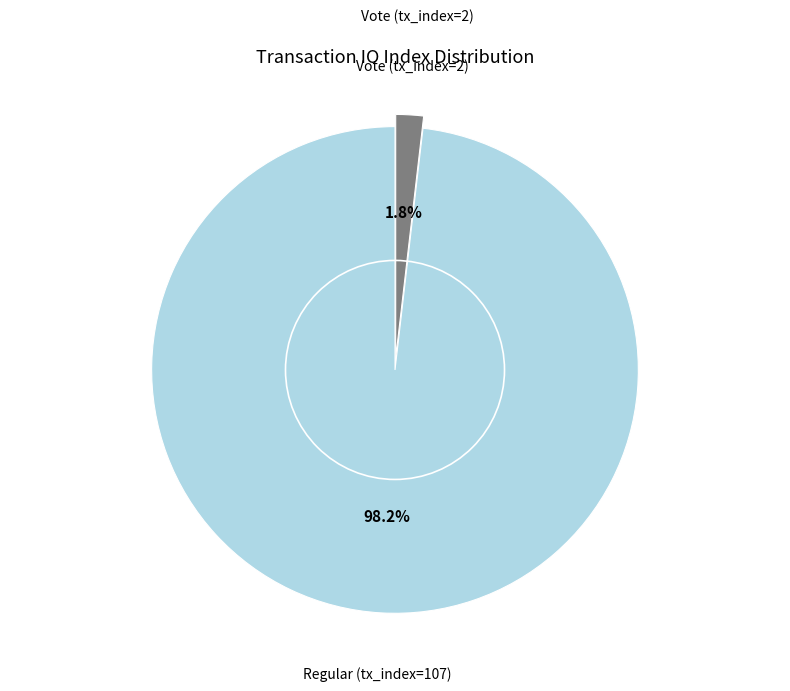

Is there a majority slice in this chart?

Yes